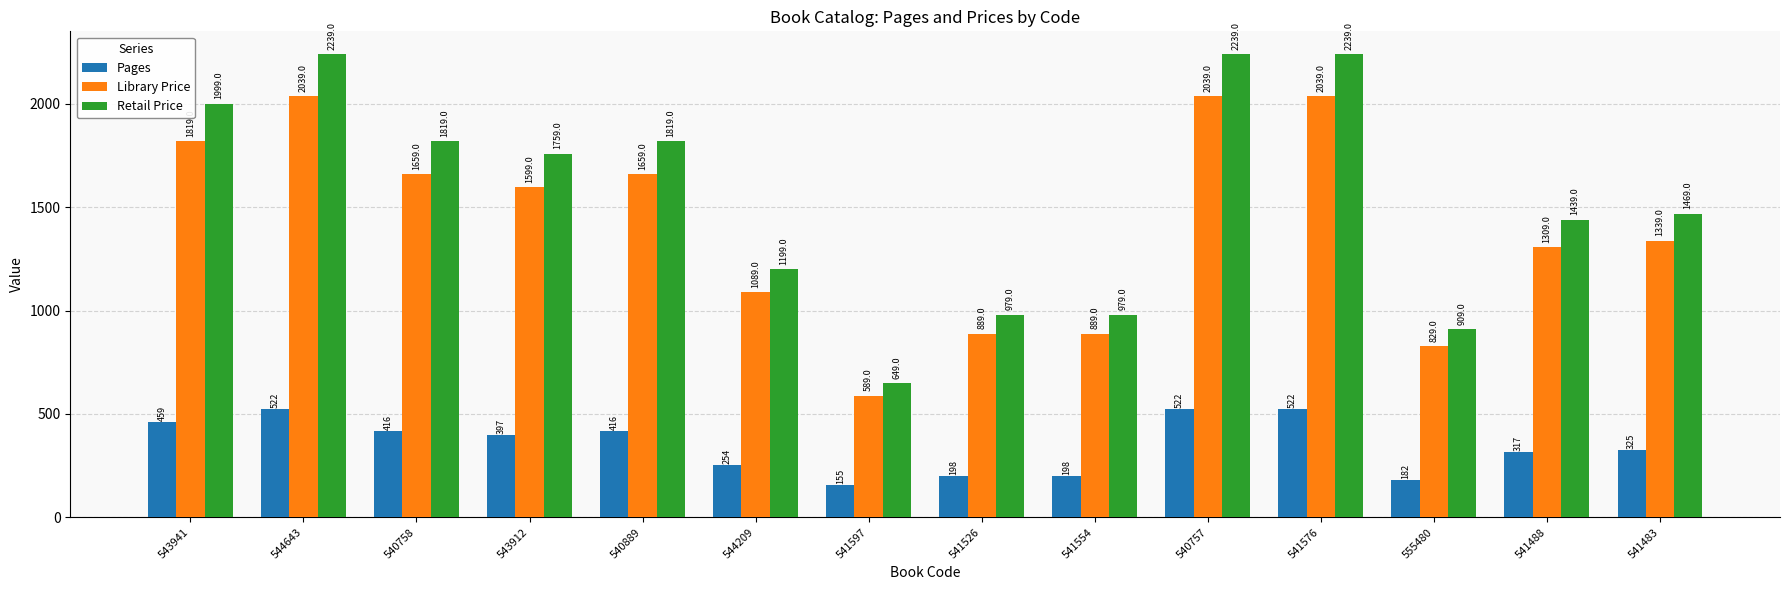

What are all the series names shown in the legend?

Pages, Library Price, Retail Price